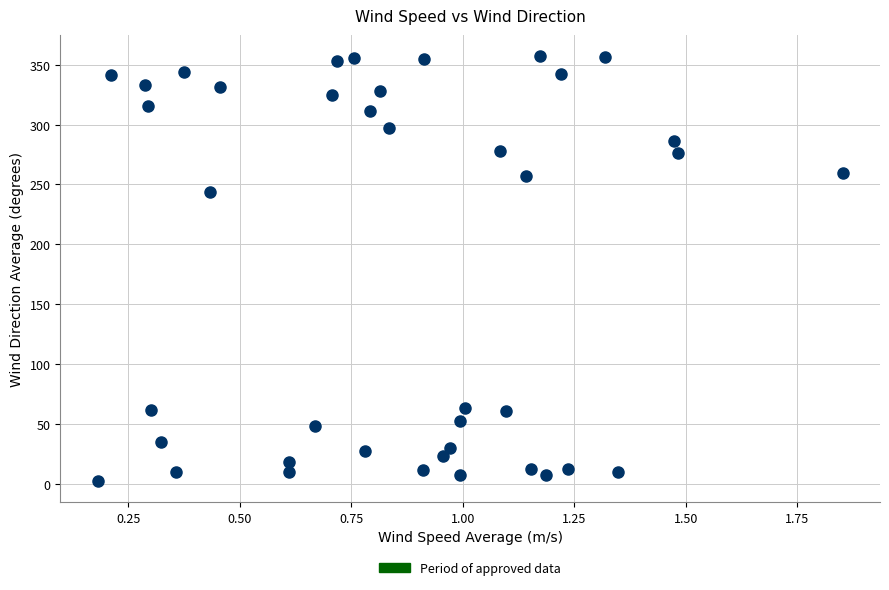

What Y value in the scatter plot is closest to 179?

244.1